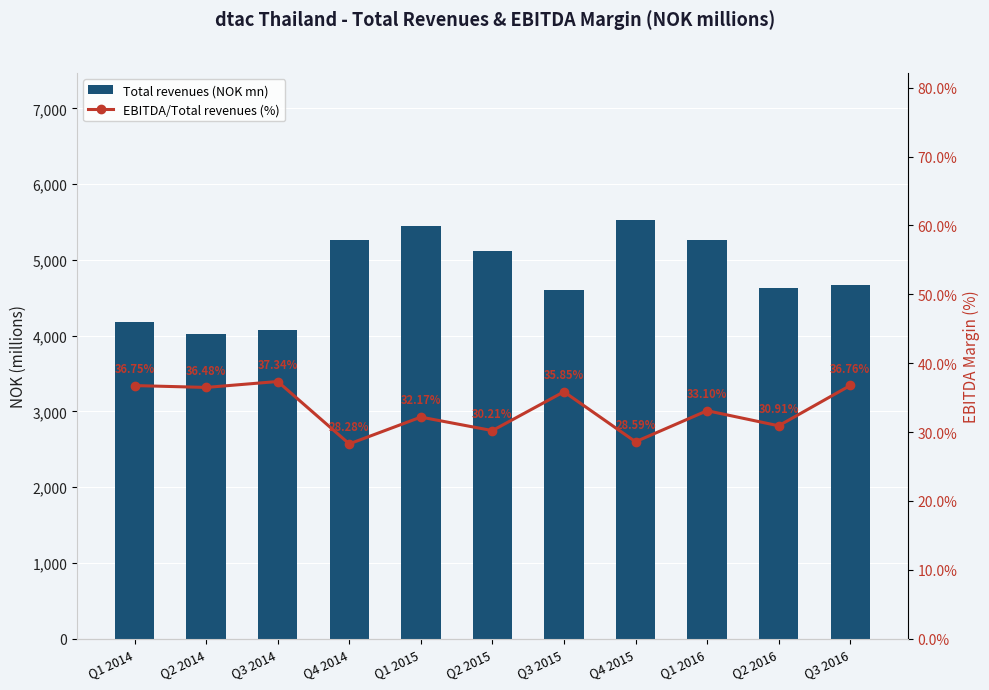

At which label does Total revenues (NOK mn) first exceed 4671?

Q4 2014